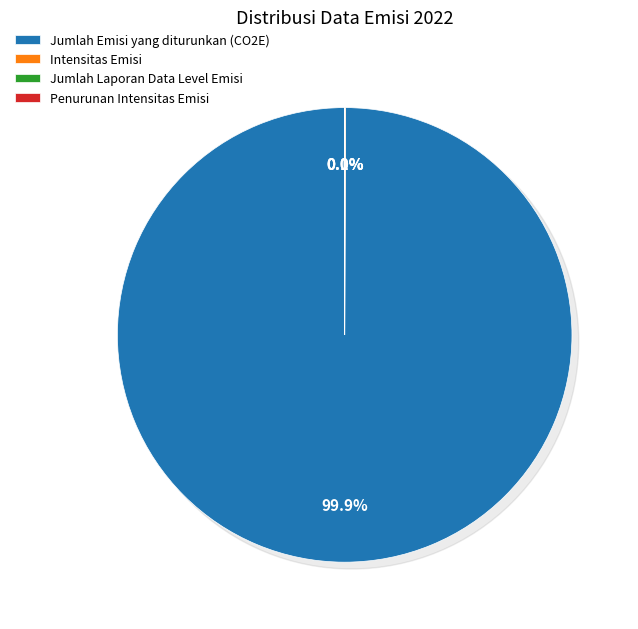

Count the number of slices in the pie.

4